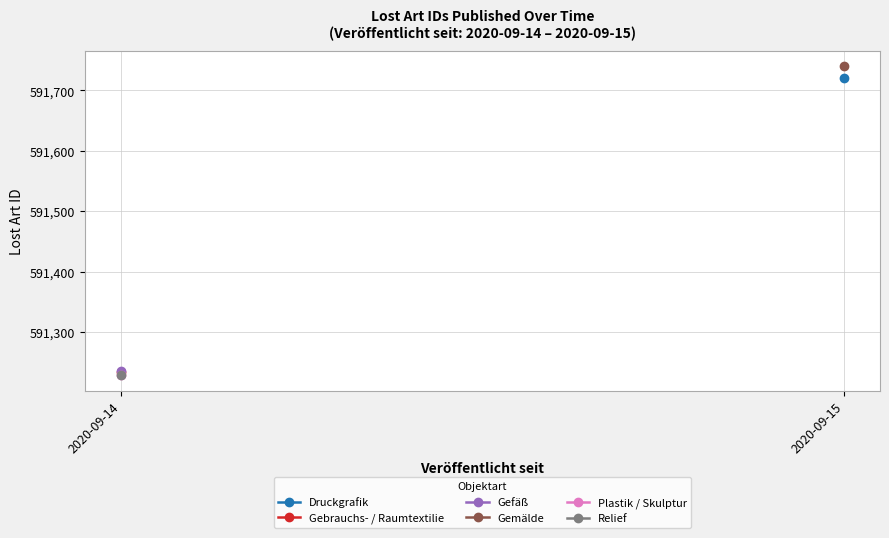

What is the average value?

591314